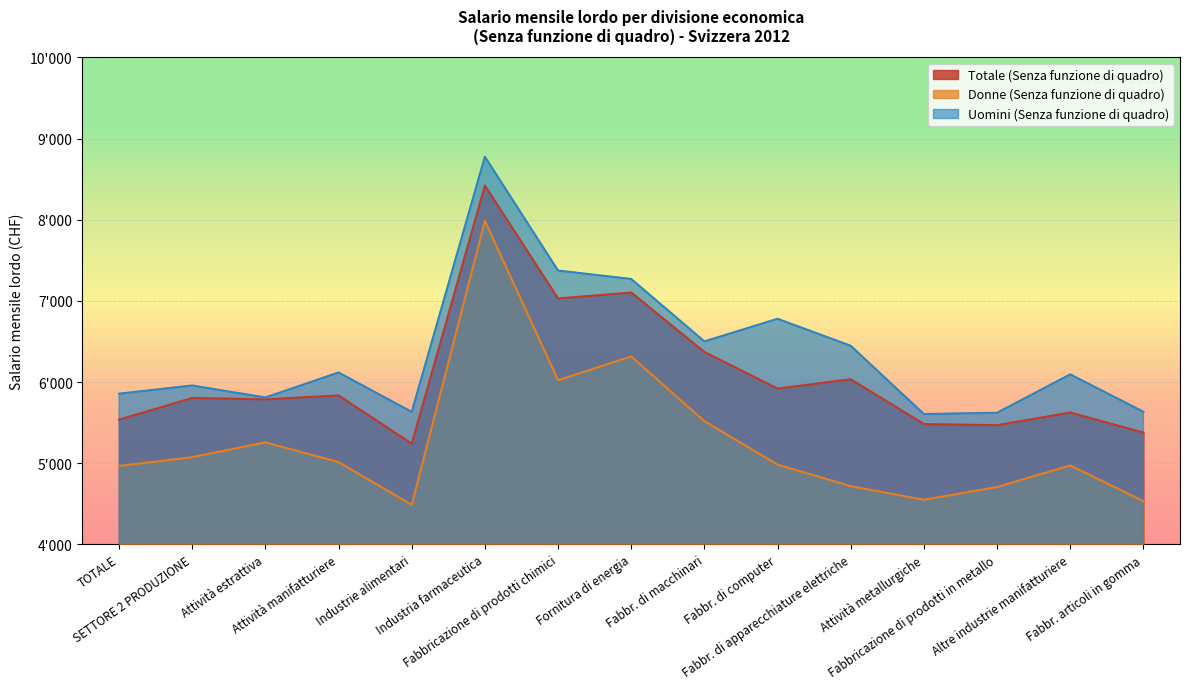

Count the number of categories in the chart.

15